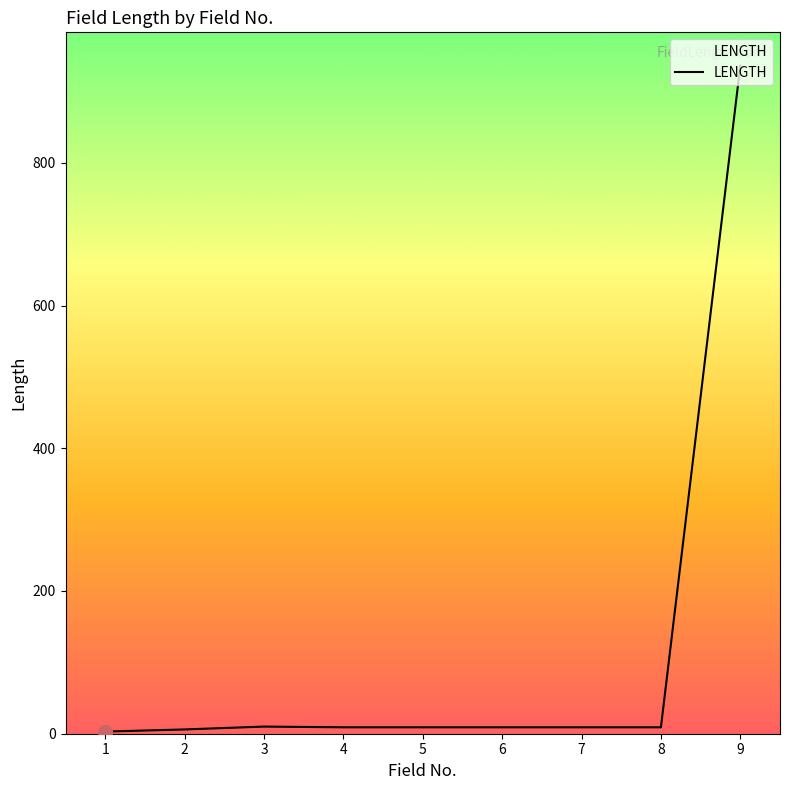

Which category has the highest value across all series?

9